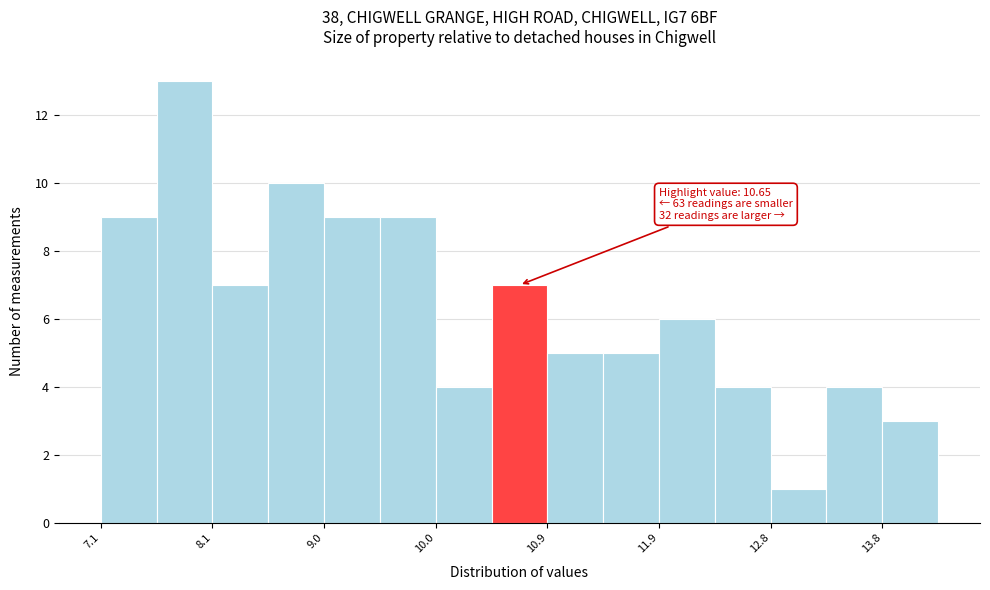

Which range on the x-axis has the tallest bar?

7.6 to 8.1